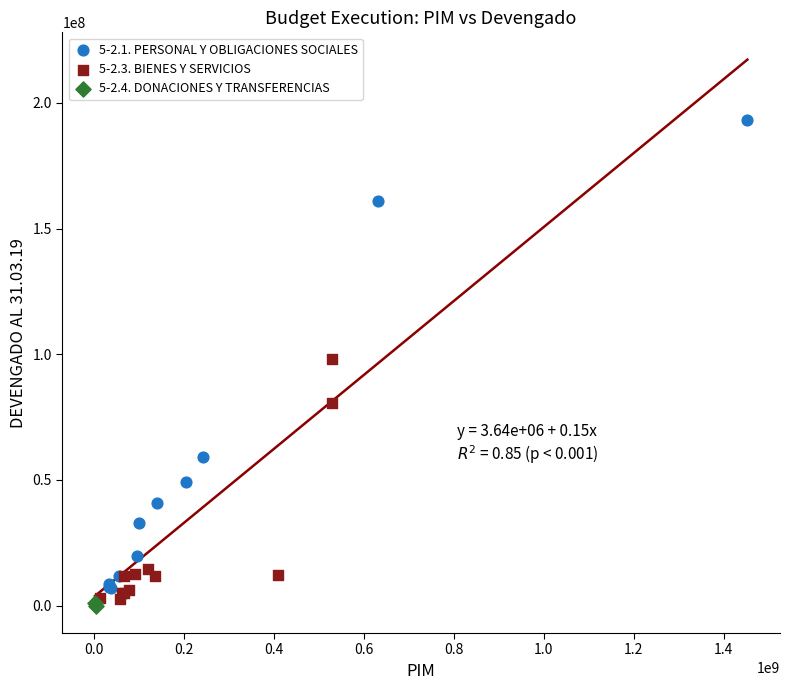

Which series contains the highest Y value?

5-2.1. PERSONAL Y OBLIGACIONES SOCIALES